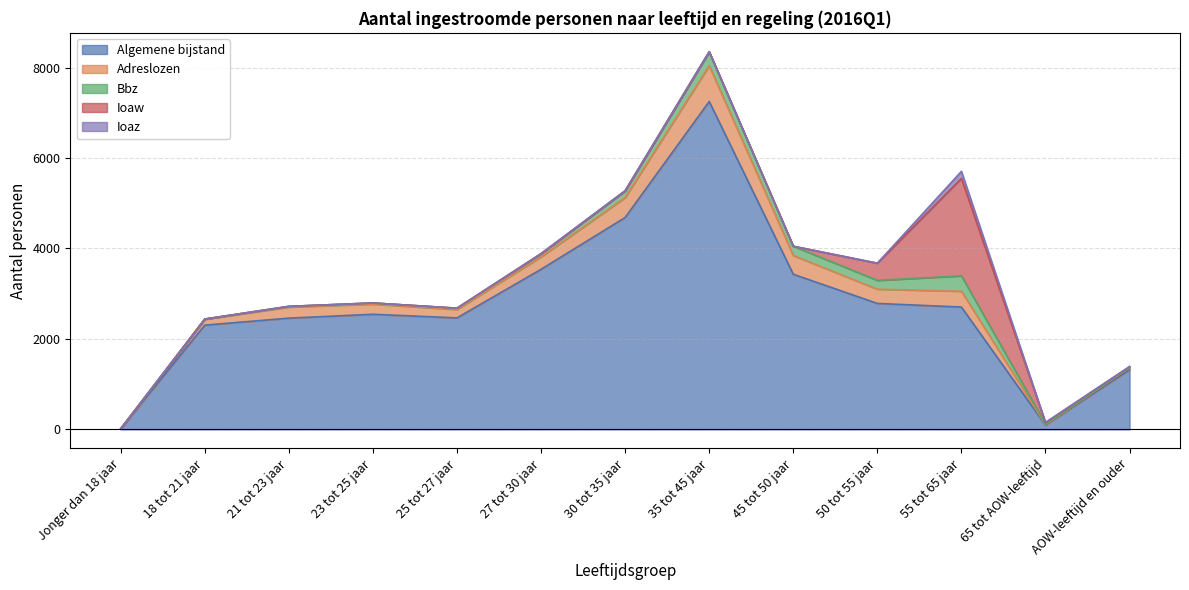

Which category has the lowest value in the Bbz series?

Jonger dan 18 jaar